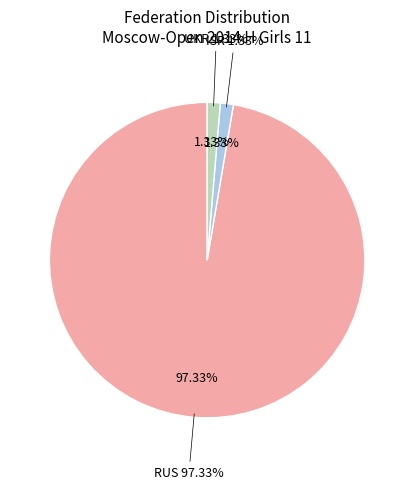

Is there a majority slice in this chart?

Yes